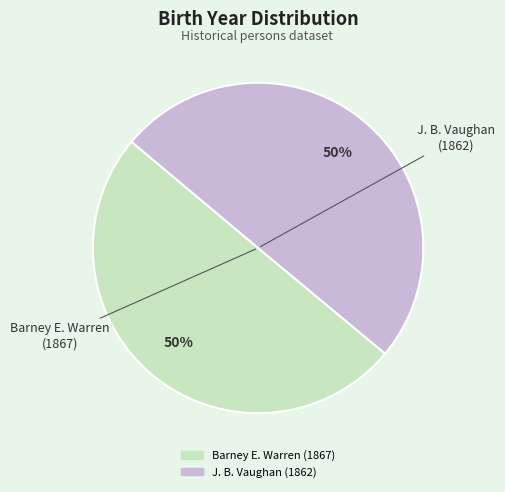

To the nearest percent, what portion does Barney E. Warren represent?

50%